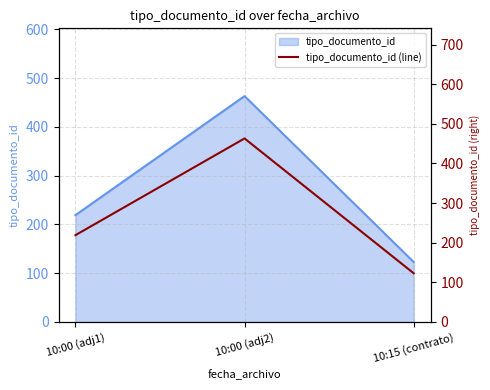

The value at 10:00 (adj1) is 287. True or false?

False